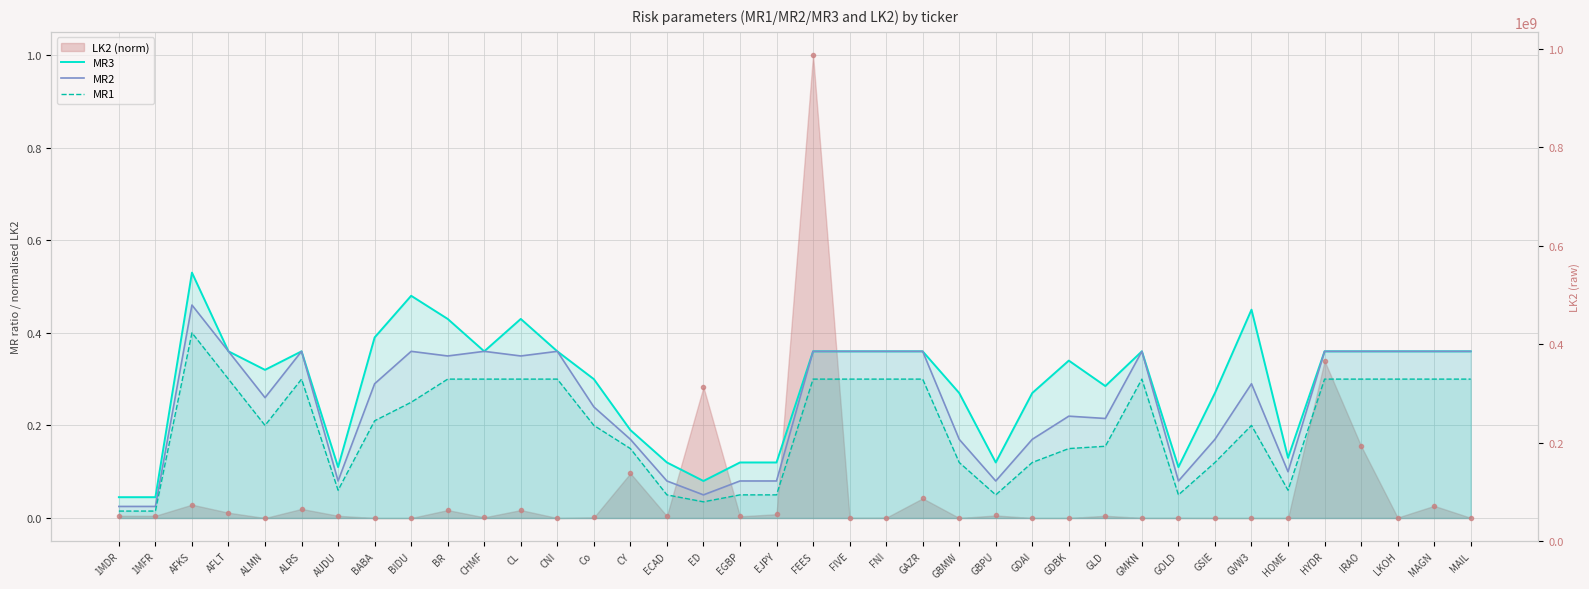

List the series in order of their peak value, highest first.

MR3, MR2, MR1